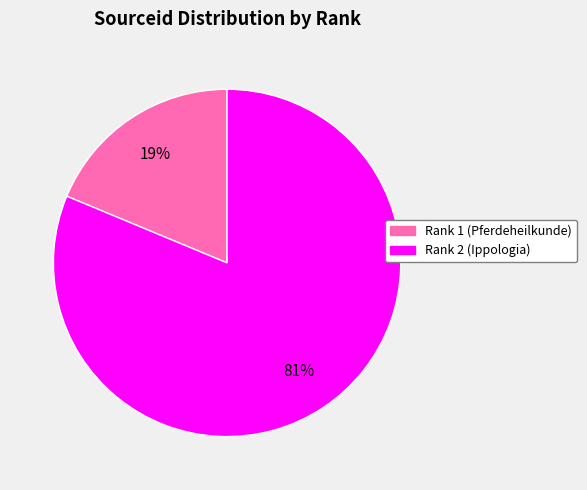

Is there a majority slice in this chart?

Yes